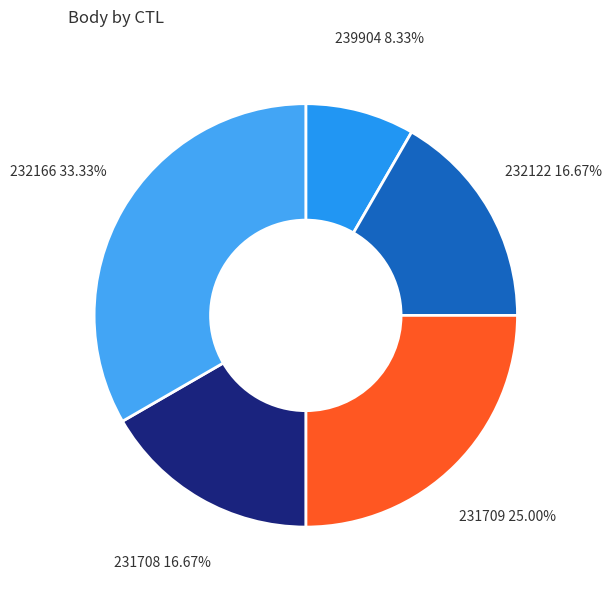

How many segments does this pie chart have?

5